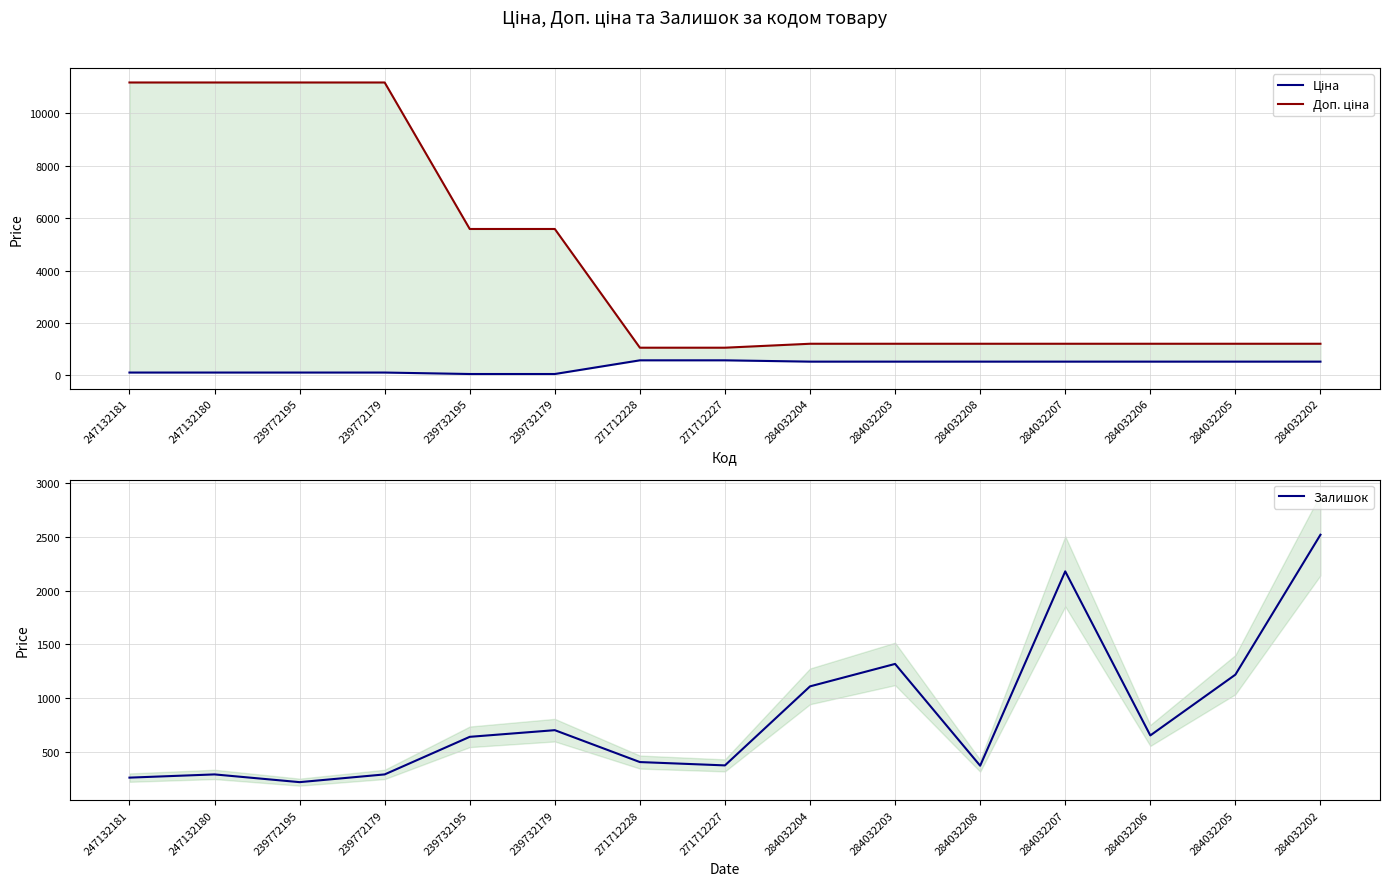

Between which two adjacent categories do Залишок and Доп. ціна first intersect?

284032204 and 284032203